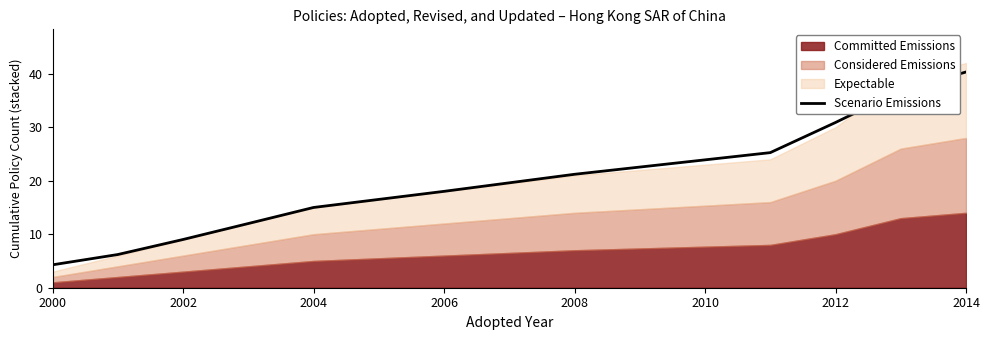

Reading left to right, extract all data points from this chart.

4.3	6.2	9.0	12.0	15.0	18.0	21.2	25.3	30.9	36.8	40.3